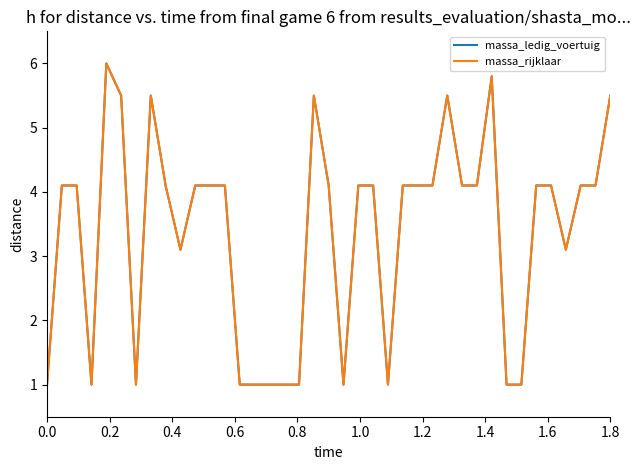

How many interior local peaks does the massa_ledig_voertuig series have?

5